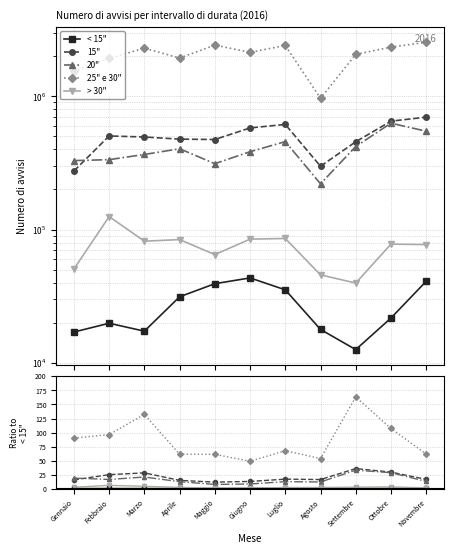

Between Febbraio and Maggio, which series saw the biggest shift?

25" e 30"